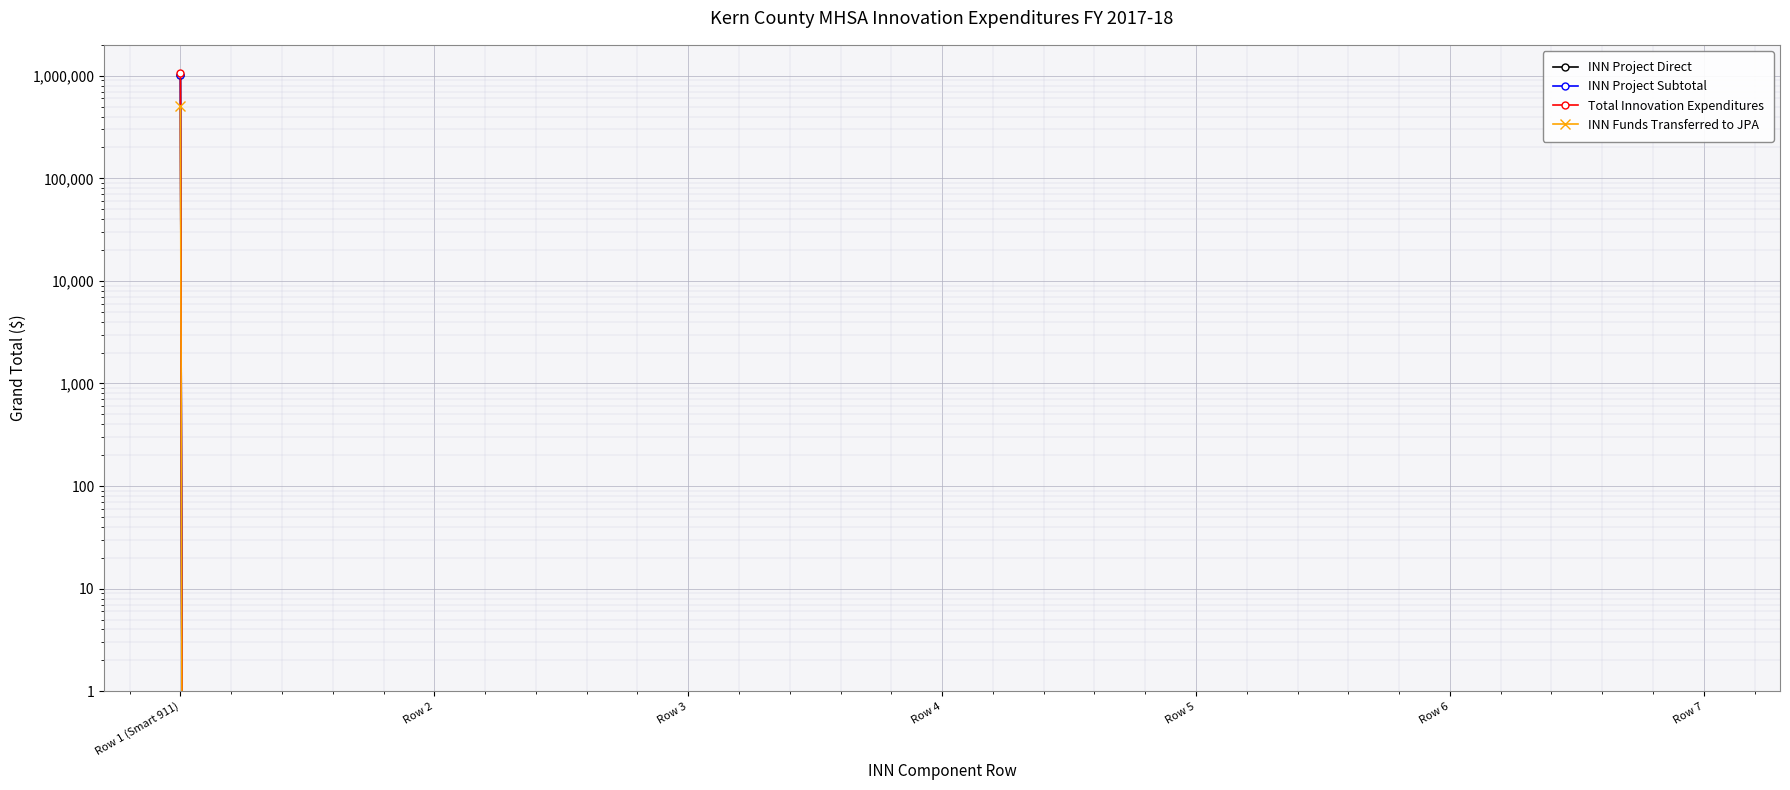

Rank the series at Row 5 from highest to lowest value.

INN Project Direct, INN Project Subtotal, Total Innovation Expenditures, INN Funds Transferred to JPA